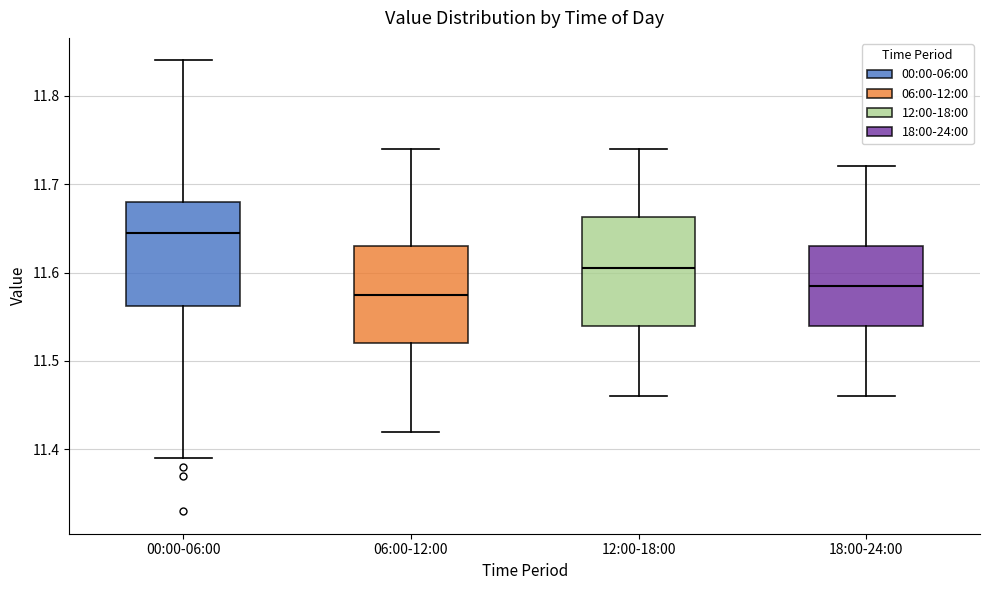

Reading left to right, read every box against the y-axis: the position of its median line, the range the box covers, and the ends of its whiskers. The values are not printed on the chart, so give them approximately, as read against the axis.

00:00-06:00: median 11.65, box 11.56 to 11.68, whiskers 11.39 to 11.84
06:00-12:00: median 11.58, box 11.52 to 11.63, whiskers 11.42 to 11.74
12:00-18:00: median 11.61, box 11.54 to 11.66, whiskers 11.46 to 11.74
18:00-24:00: median 11.59, box 11.54 to 11.63, whiskers 11.46 to 11.72